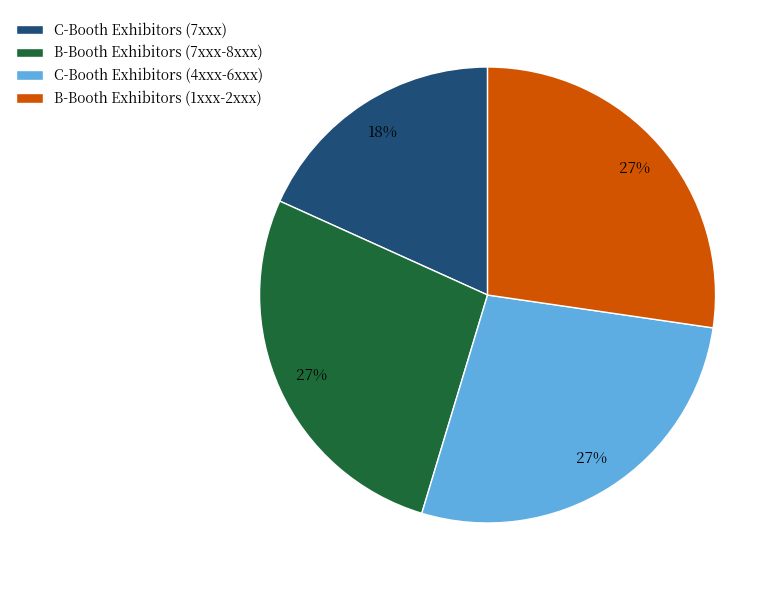

Which category has the smallest portion of the pie?

C-Booth Exhibitors (7xxx)